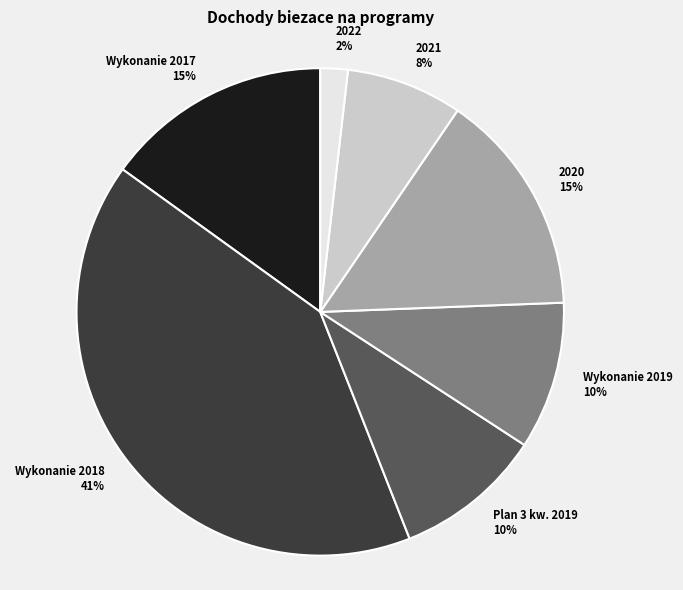

Is Plan 3 kw. 2019 the majority of the pie?

No